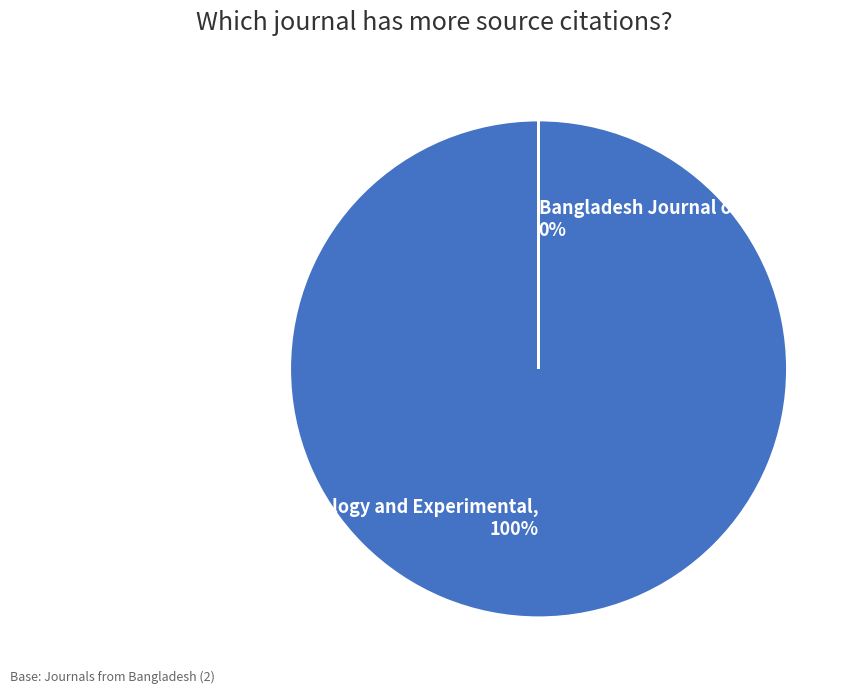

True or false: Journal of Advanced Biotechnology and Experimental, 100% accounts for 100% of the total.

True